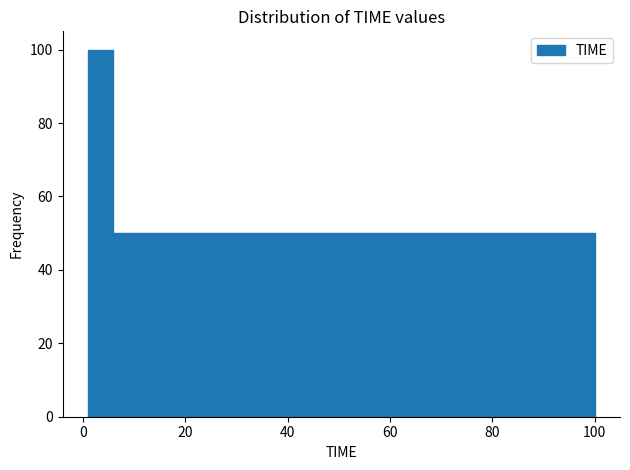

Read against the x-axis, roughly where is the centre of the tallest bar?

4